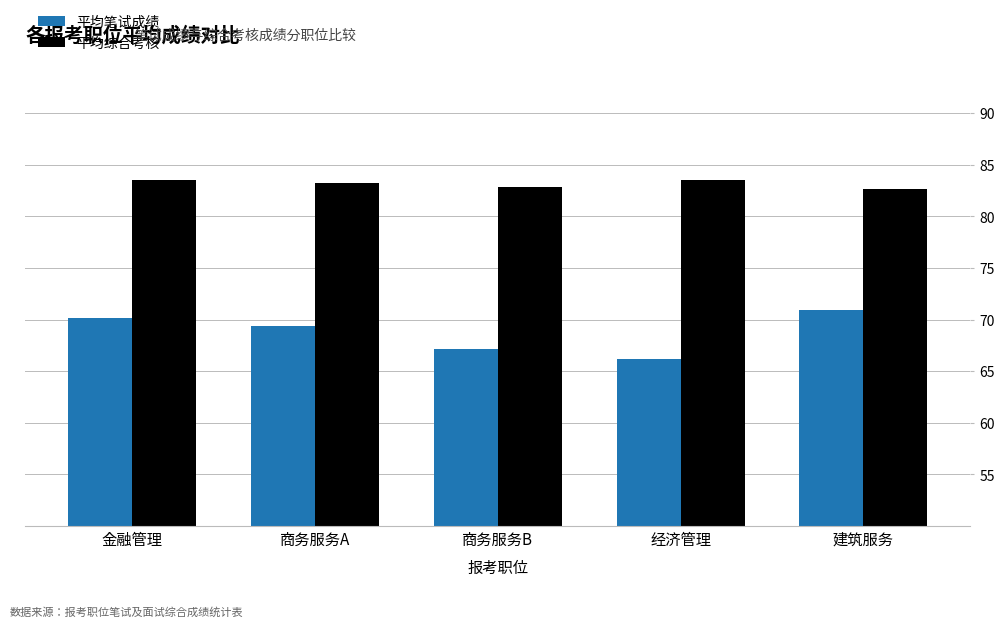

Rank the series at 商务服务B from lowest to highest value.

平均笔试成绩, 平均综合考核